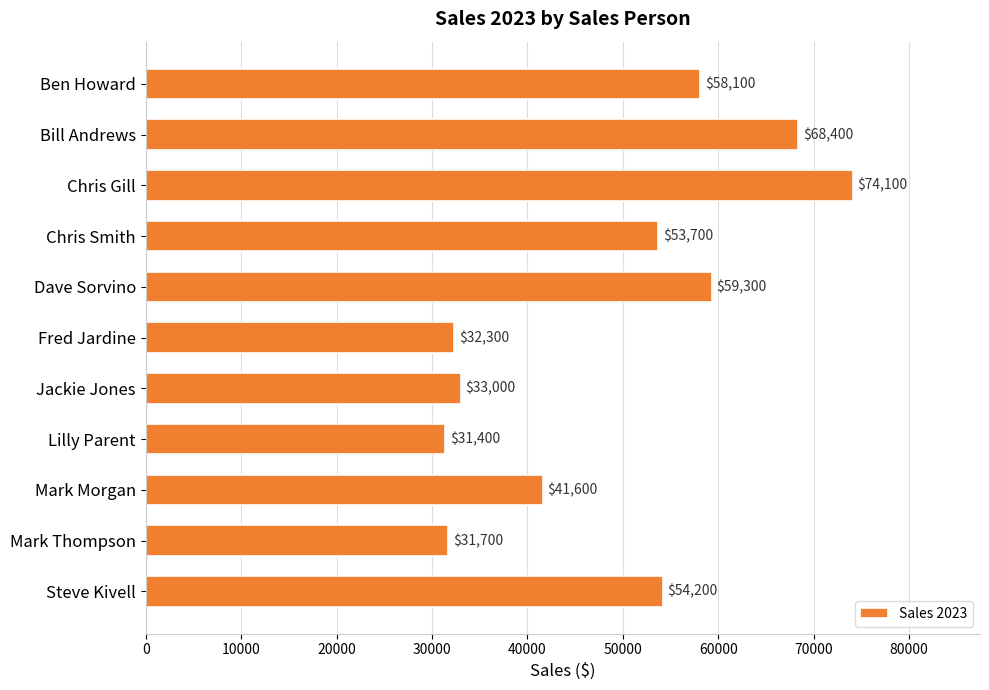

How many data points does each series have?

11